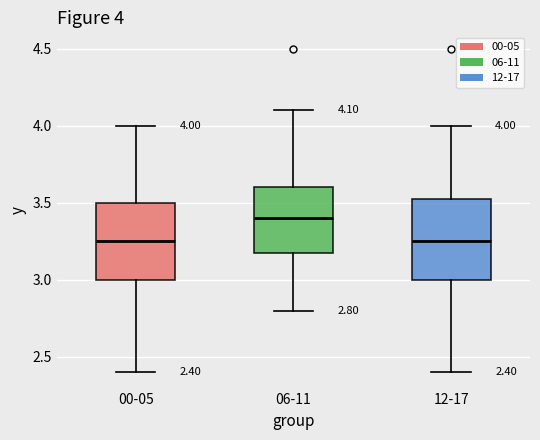

Which box has the highest median line?

06-11